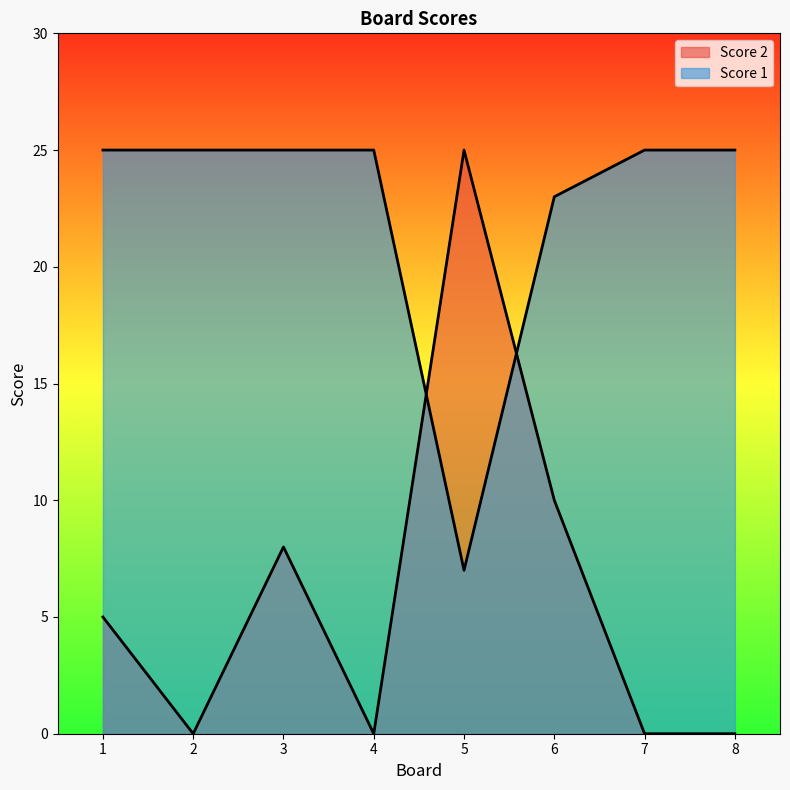

True or false: Score 2 has a value of 5 at 1.

True